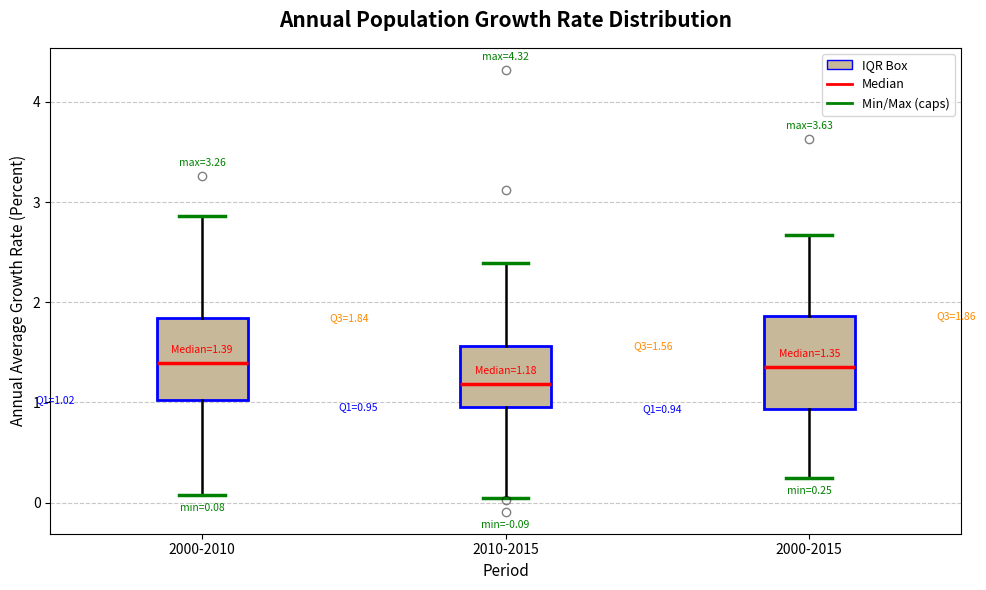

Which box is the tallest, from its lower edge to its upper edge?

2000-2015